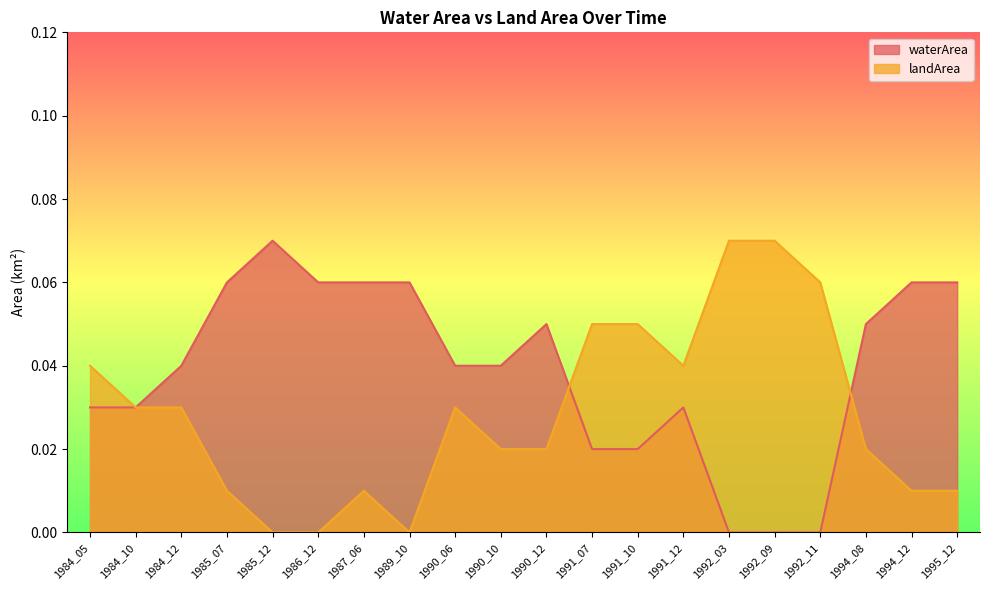

Reading left to right, transcribe all the data shown in this chart.

waterArea: 1984_05=0.0	1984_10=0.0	1984_12=0.0	1985_07=0.1	1985_12=0.1	1986_12=0.1	1987_06=0.1	1989_10=0.1	1990_06=0.0	1990_10=0.0	1990_12=0.1	1991_07=0.0	1991_10=0.0	1991_12=0.0	1992_03=0.0	1992_09=0.0	1992_11=0.0	1994_08=0.1	1994_12=0.1	1995_12=0.1
landArea: 1984_05=0.0	1984_10=0.0	1984_12=0.0	1985_07=0.0	1985_12=0.0	1986_12=0.0	1987_06=0.0	1989_10=0.0	1990_06=0.0	1990_10=0.0	1990_12=0.0	1991_07=0.1	1991_10=0.1	1991_12=0.0	1992_03=0.1	1992_09=0.1	1992_11=0.1	1994_08=0.0	1994_12=0.0	1995_12=0.0